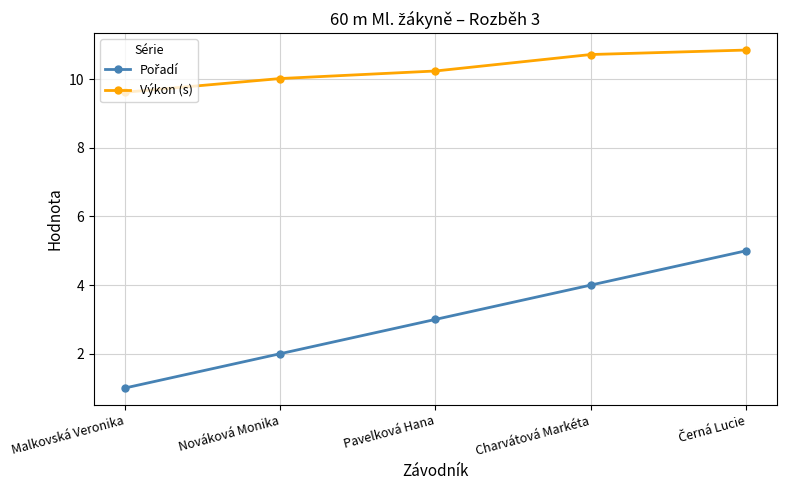

At which category does the chart reach its minimum across all series?

Malkovská Veronika